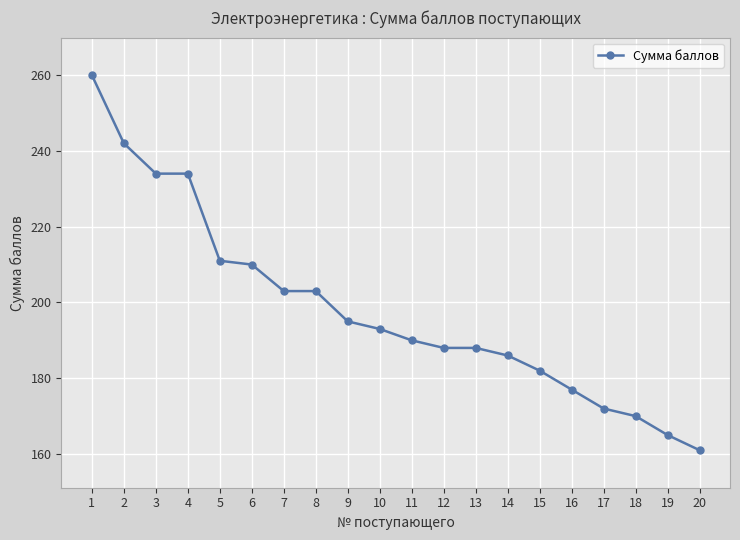

Reading left to right, list all the values displayed in this chart.

1=260	2=242	3=234	4=234	5=211	6=210	7=203	8=203	9=195	10=193	11=190	12=188	13=188	14=186	15=182	16=177	17=172	18=170	19=165	20=161